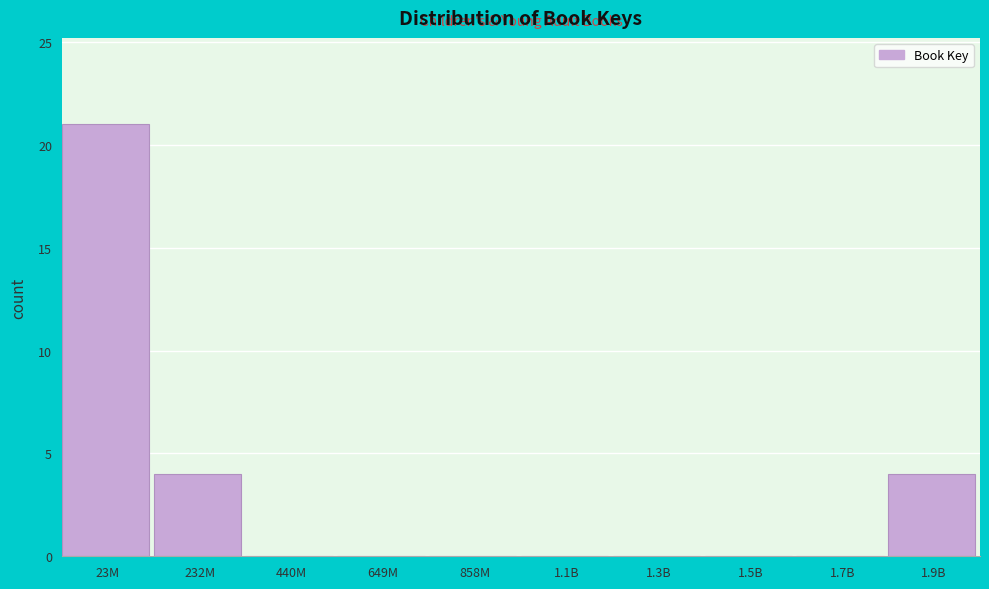

Reading left to right, transcribe all the data shown in this chart.

23M=21	232M=4	440M=0	649M=0	858M=0	1.1B=0	1.3B=0	1.5B=0	1.7B=0	1.9B=4